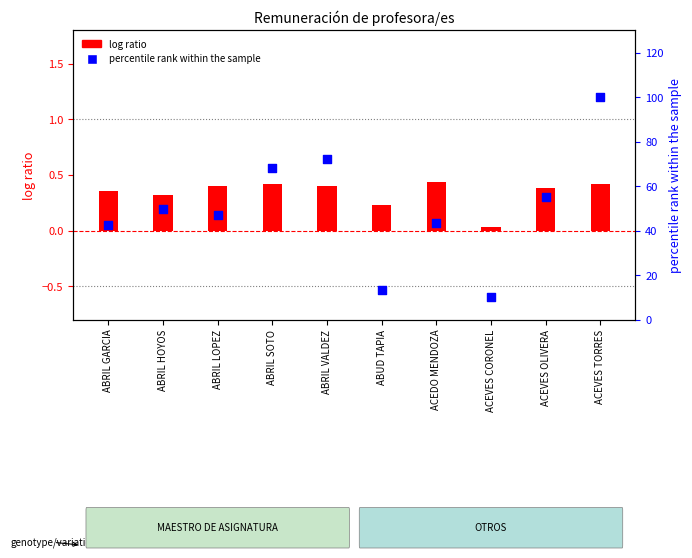

At how many categories does at least one series exceed 45?

6